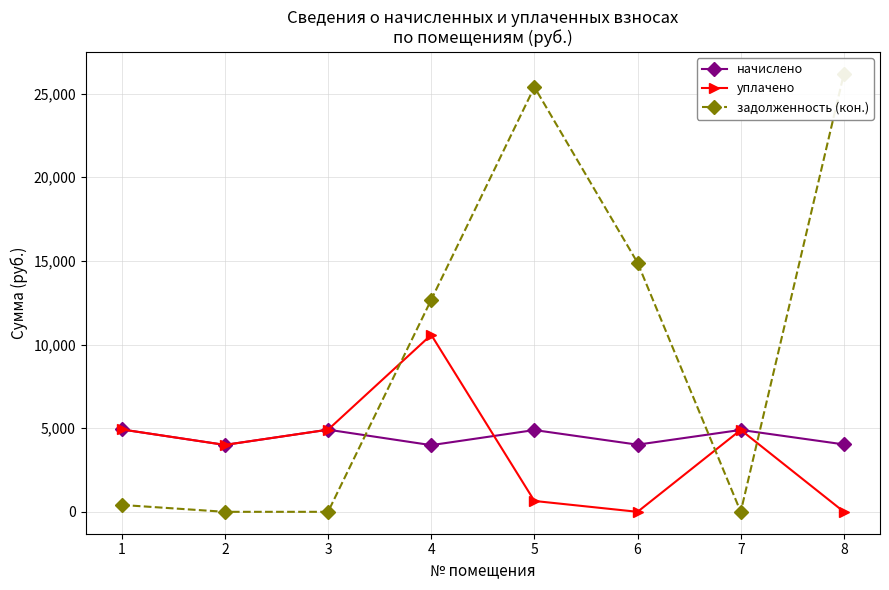

What is the value of the уплачено point at the 3rd from the left?

4909.4